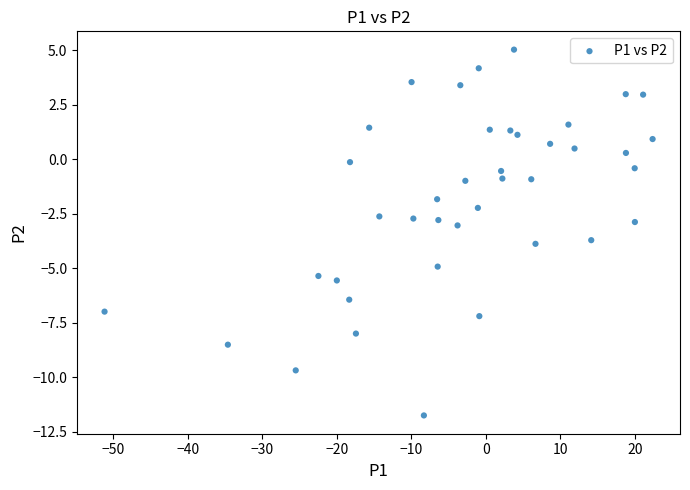

What is the range of Y values (max minus min)?

16.8